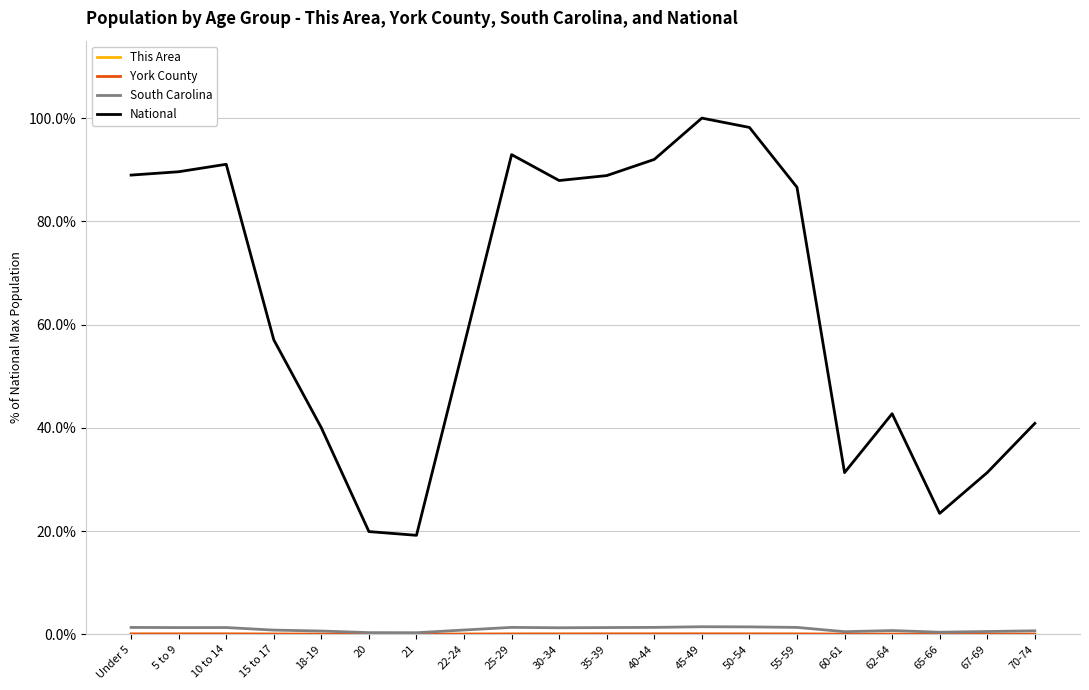

Is it true that South Carolina equals 0.7 at 62-64?

True